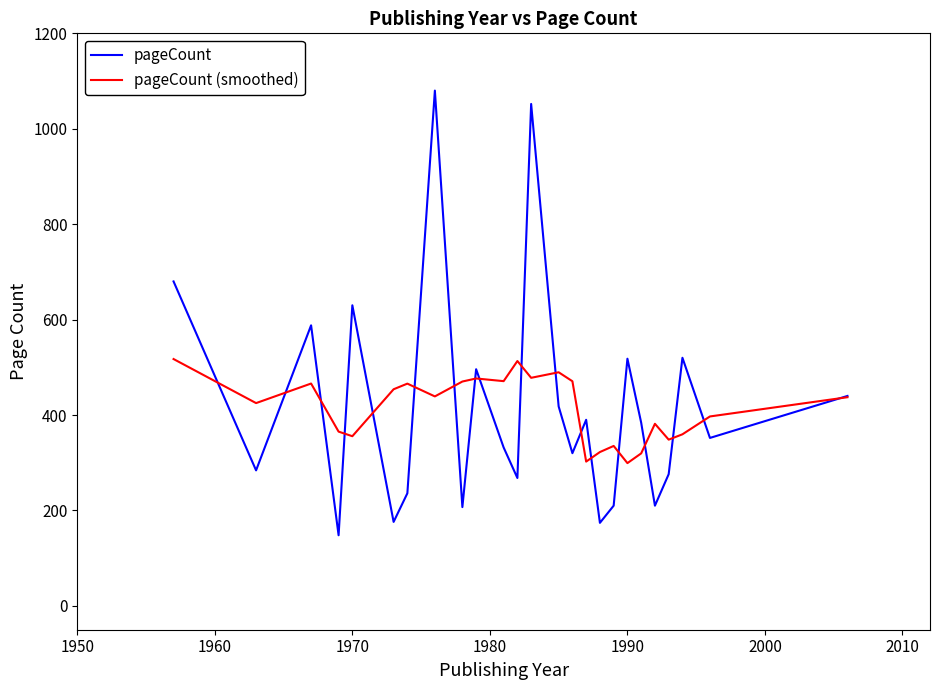

List the series in order of their peak value, lowest first.

pageCount (smoothed), pageCount